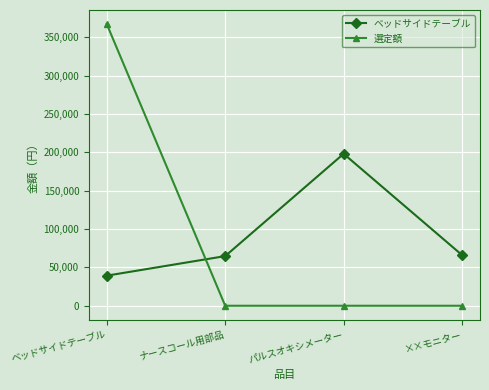

Does the chart have visible grid lines?

Yes